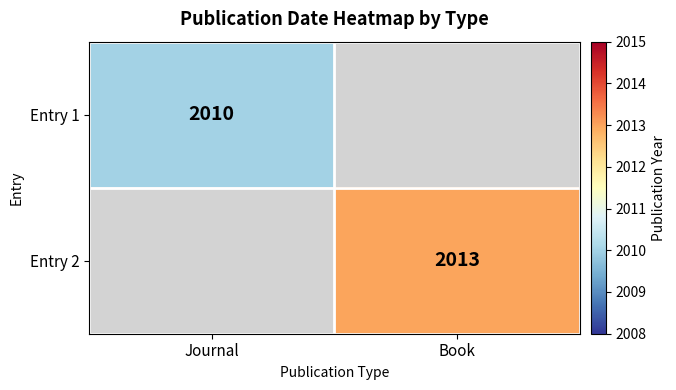

True or false: Entry 2 has a value of 2013 at Book.

True